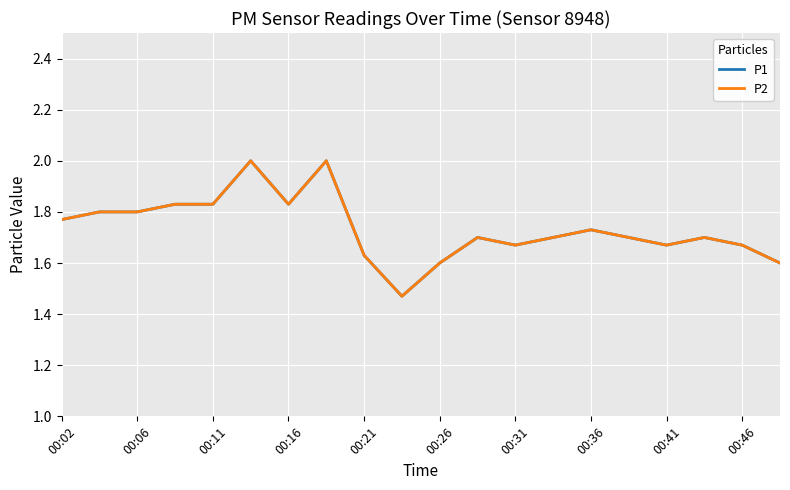

How many lines are shown in the chart?

2